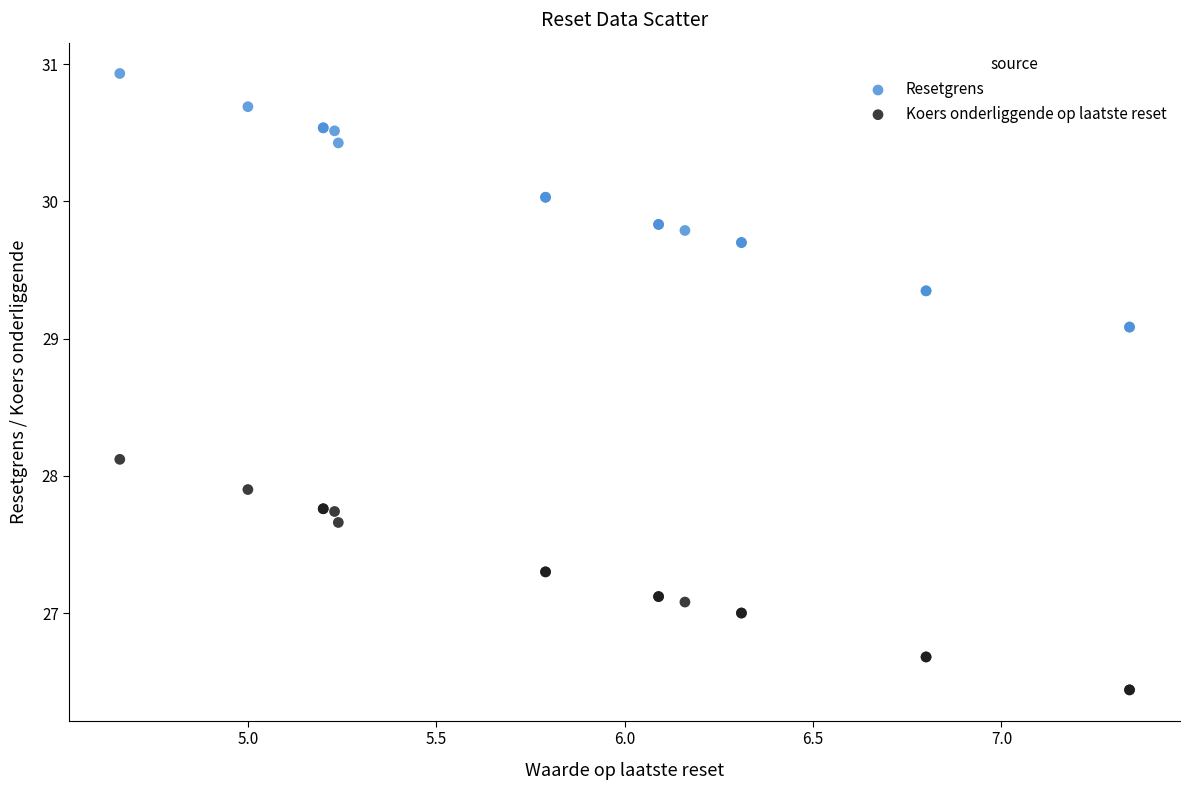

Which series reaches the minimum Y coordinate?

Koers onderliggende op laatste reset